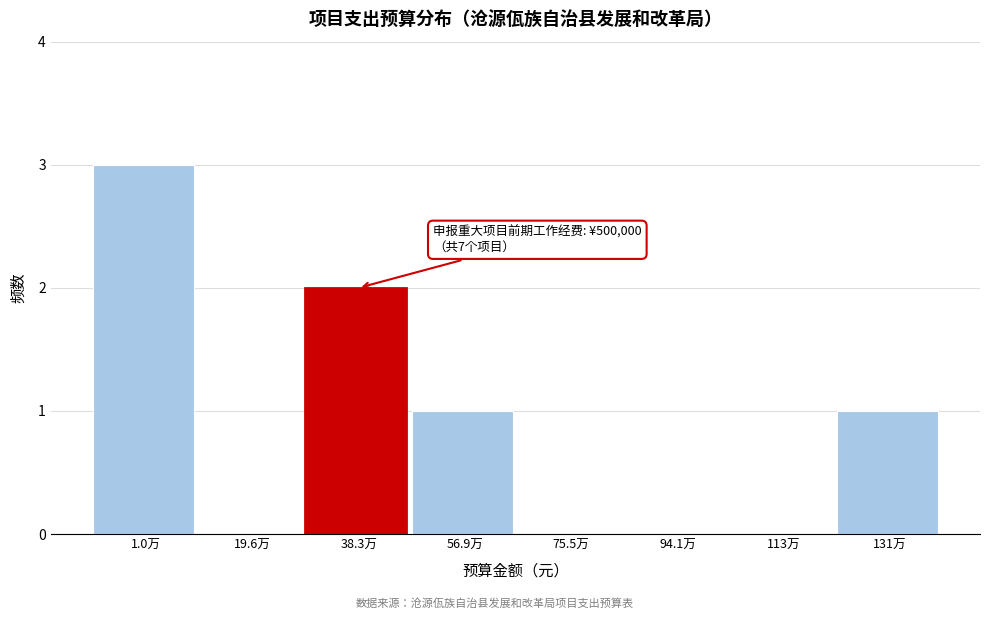

Reading right to left, transcribe all the data shown in this chart.

131万=1	113万=0	94.1万=0	75.5万=0	56.9万=1	38.3万=2	19.6万=0	1.0万=3